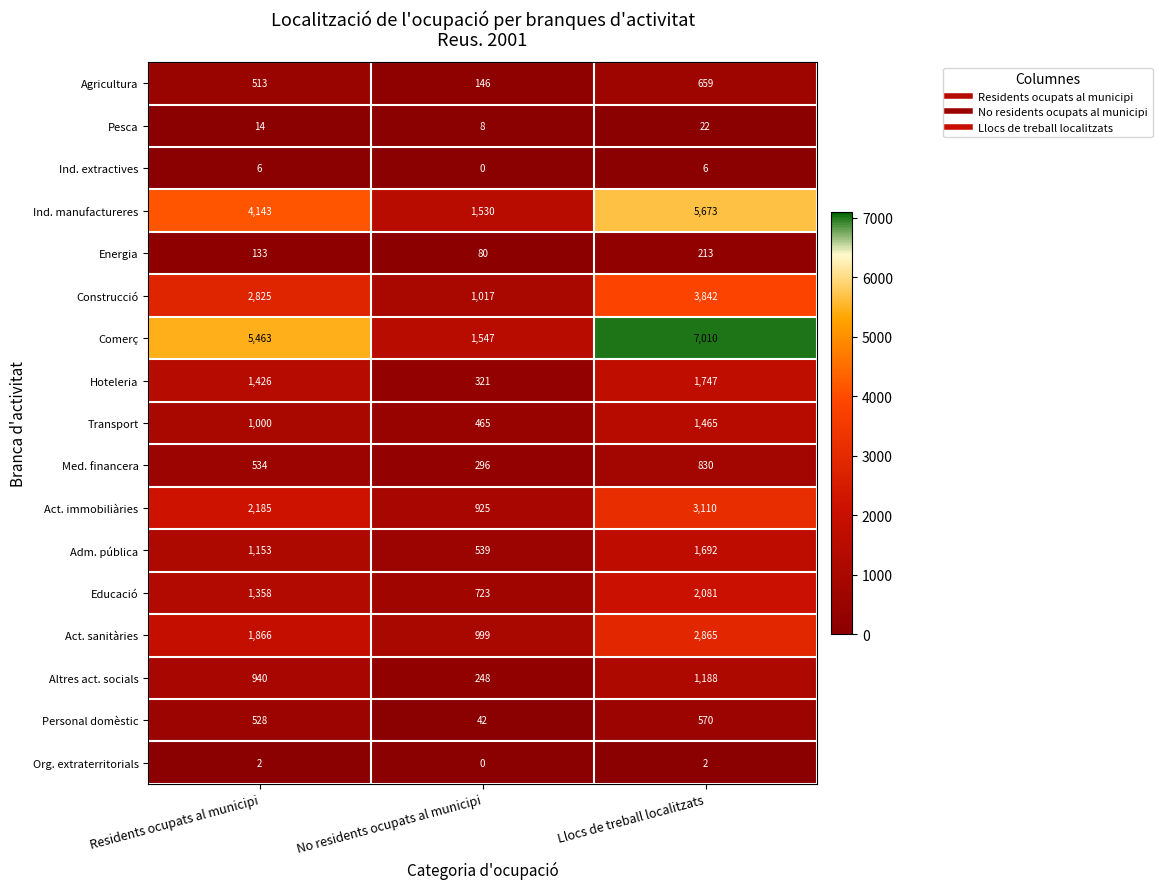

How many data points does each series have?

3